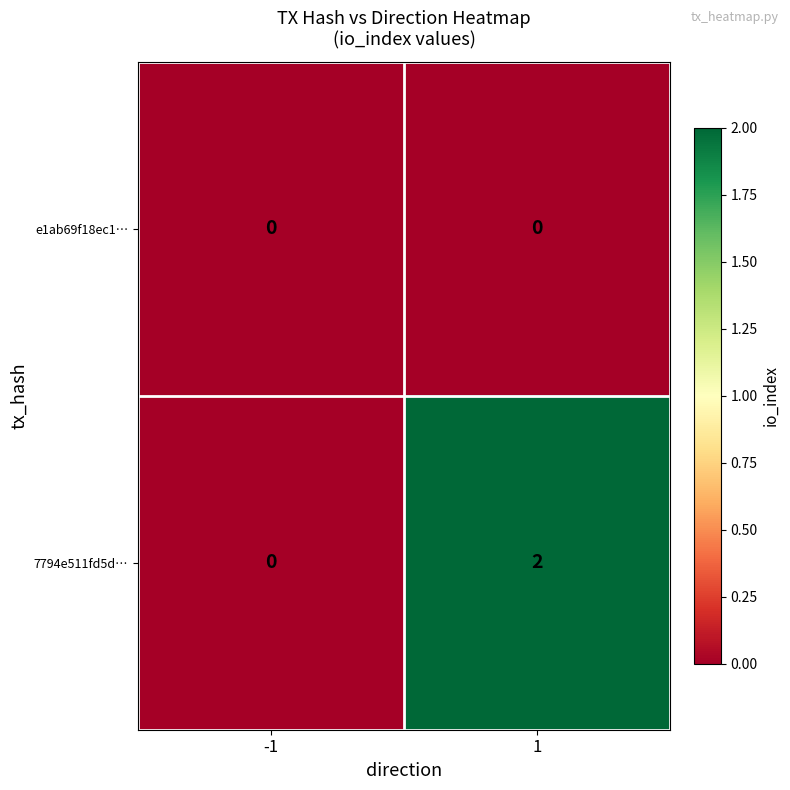

Rank the series by their maximum value, from highest to lowest.

7794e511fd5d…, e1ab69f18ec1…